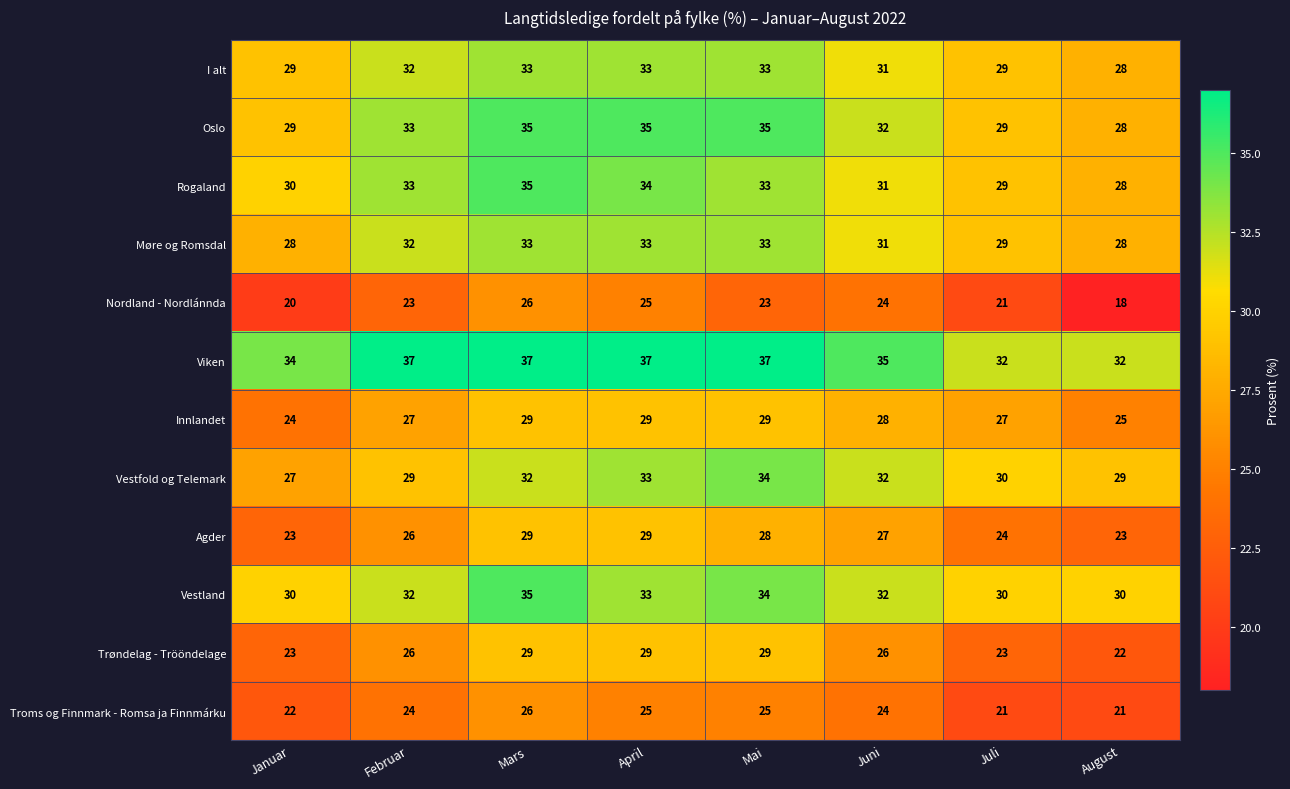

What is the minimum value shown in the chart?

18